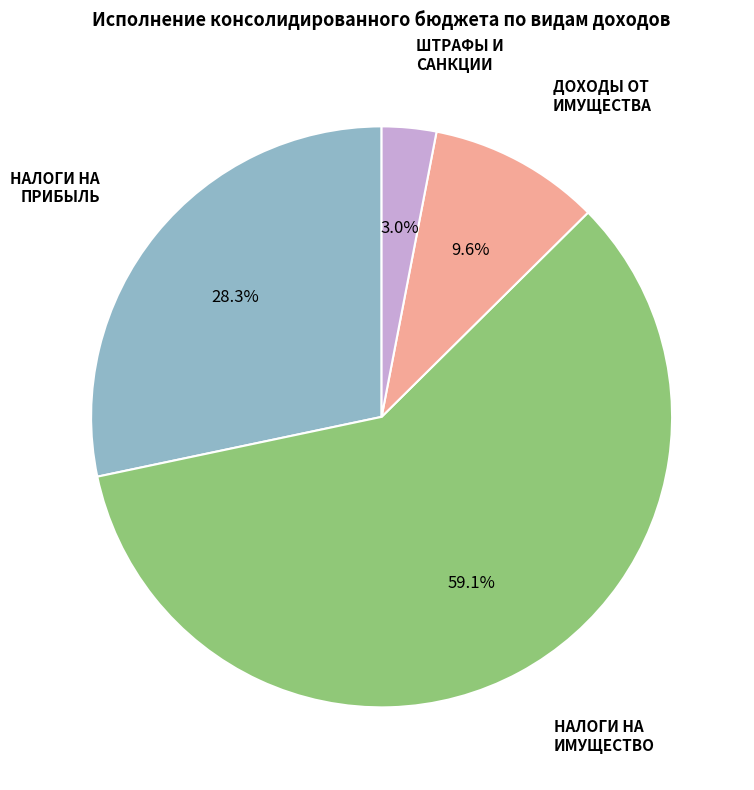

Is there a majority slice in this chart?

Yes